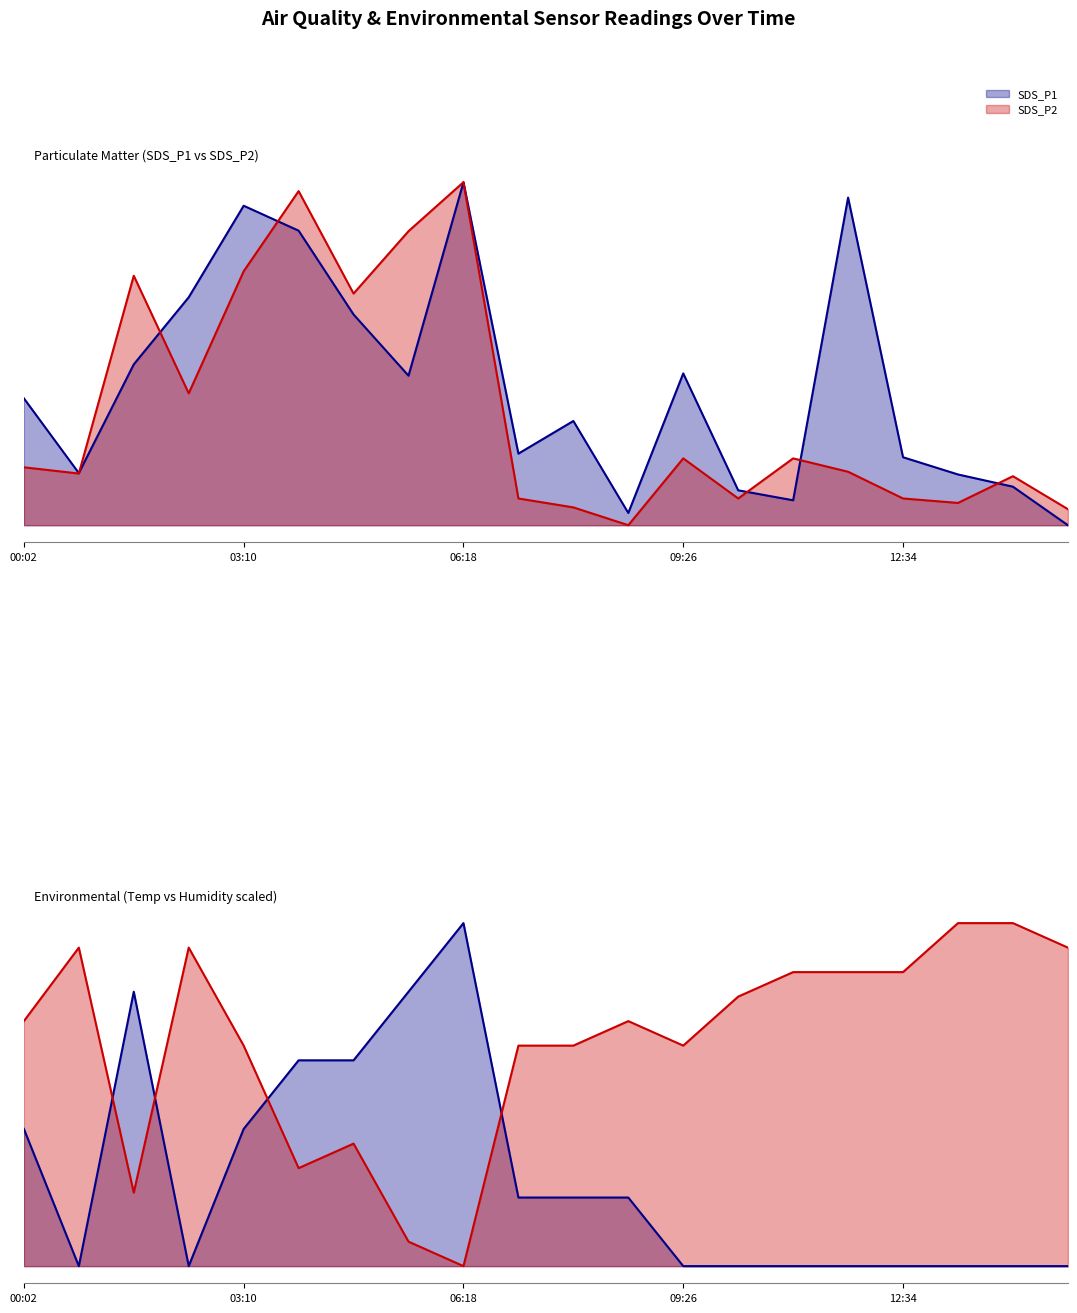

Is the value of SDS_P1 at 09:26 greater than the value of Temp at 08:39?

Yes